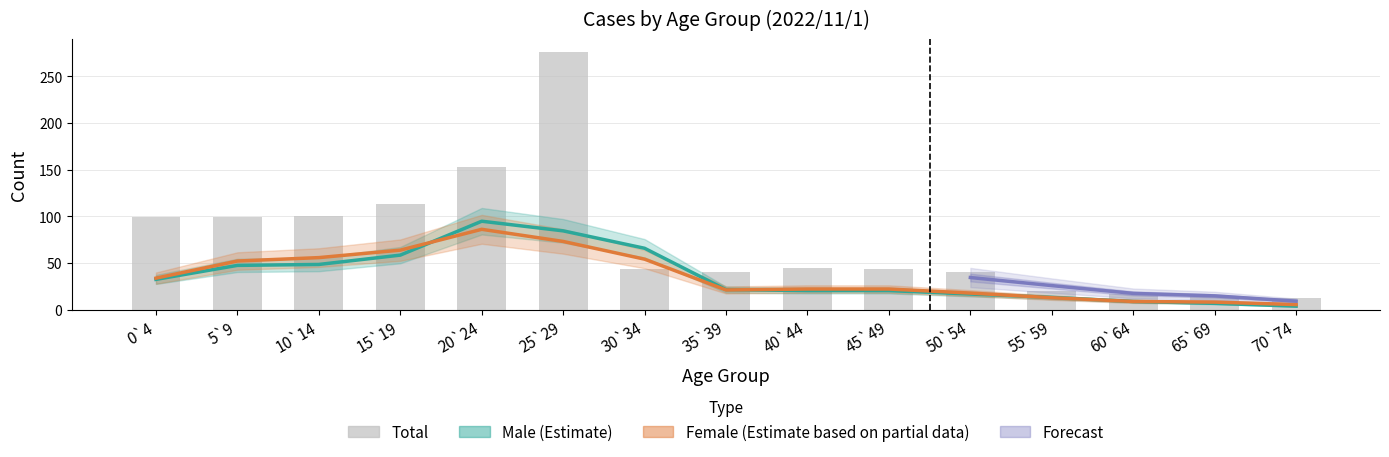

What is the total value across all series at 10`14?

200